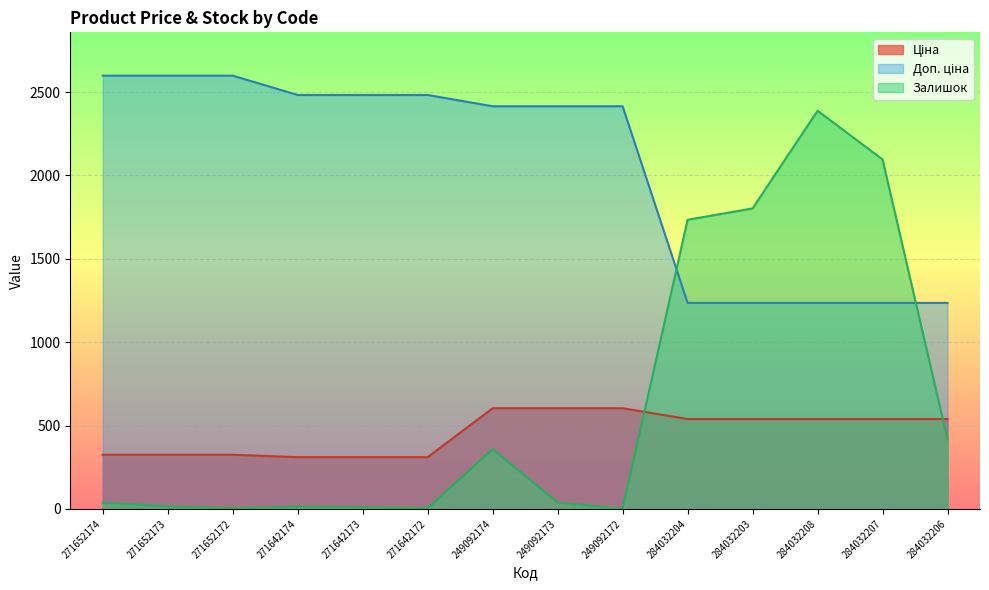

What is the average value of the Доп. ціна series?

2047.4